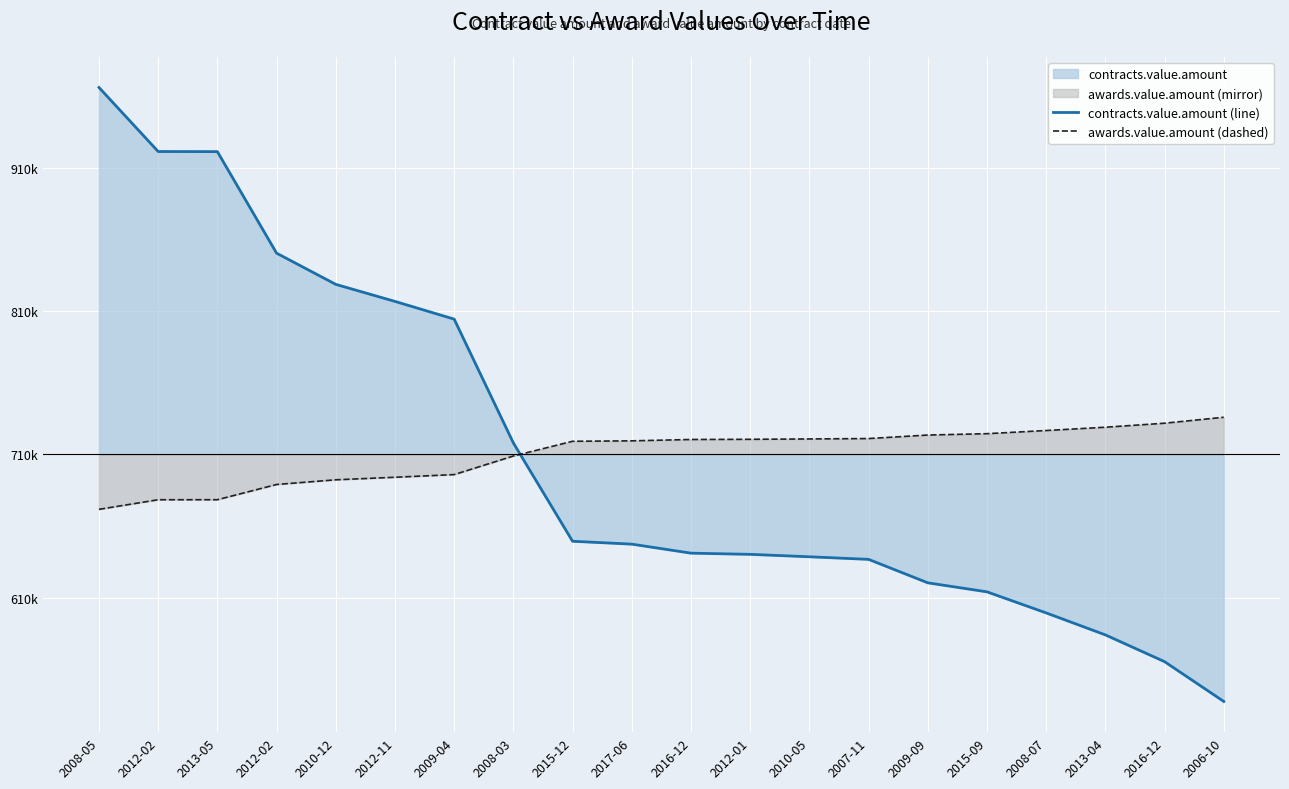

Reading left to right, list all the values displayed in this chart.

contracts.value.amount (line): 256016.3	211316.3	211243.3	140381.3	118600.3	106716.3	94342.8	7936.3	-60683.7	-62683.7	-68983.7	-69813.8	-71508.7	-73312.7	-89683.7	-95983.7	-110683.7	-126028.7	-144703.7	-172483.7
awards.value.amount (dashed): -38402.5	-31697.5	-31686.5	-21057.2	-17790.1	-16007.5	-14151.4	-1190.5	9102.5	9402.5	10347.5	10472.1	10726.3	10996.9	13452.5	14397.5	16602.6	18904.3	21705.5	25872.5